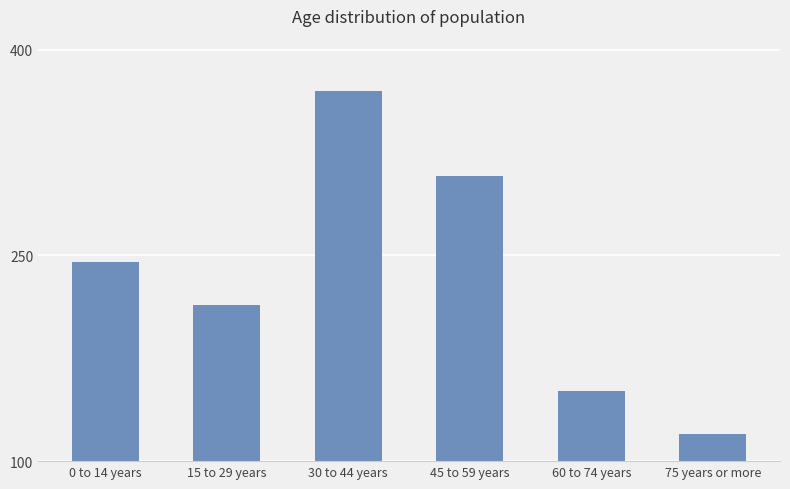

What is the greatest value displayed?

370.0